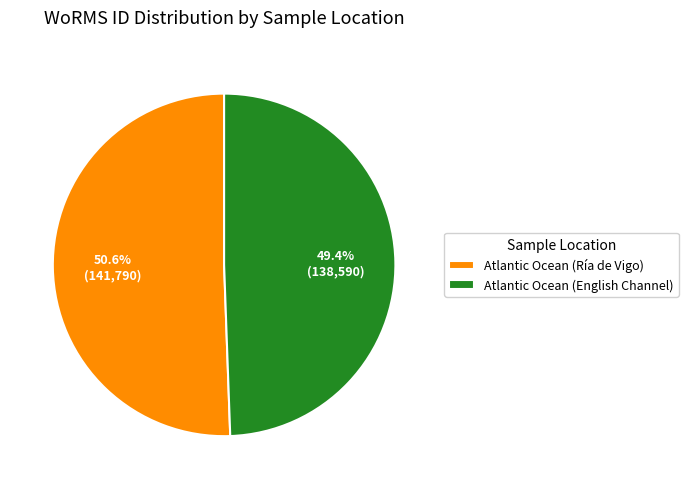

What percentage is NOT represented by Atlantic Ocean (English Channel)?

50.6%